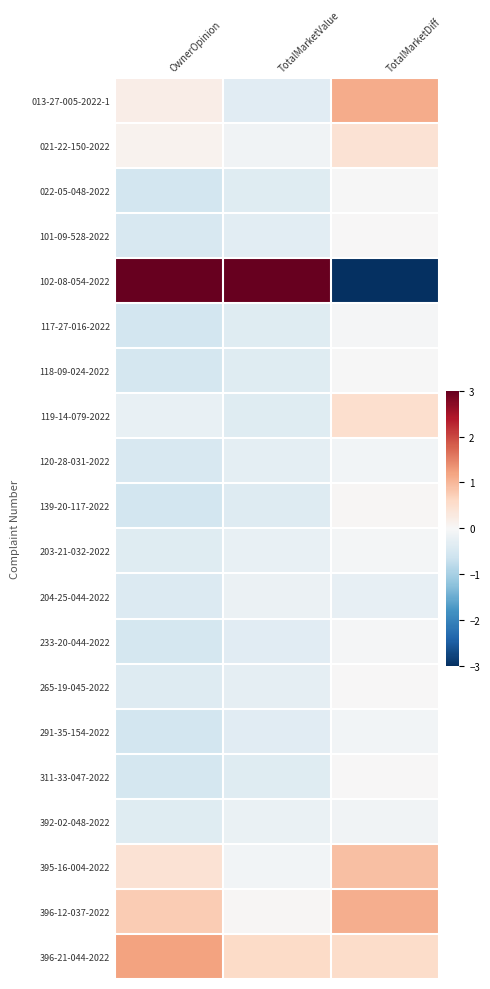

Reading left to right, transcribe all the data shown in this chart.

013-27-005-2022-1: OwnerOpinion=0.2	TotalMarketValue=-0.3	TotalMarketDiff=1.1
021-22-150-2022: OwnerOpinion=0.1	TotalMarketValue=-0.1	TotalMarketDiff=0.4
022-05-048-2022: OwnerOpinion=-0.6	TotalMarketValue=-0.4	TotalMarketDiff=-0.0
101-09-528-2022: OwnerOpinion=-0.5	TotalMarketValue=-0.3	TotalMarketDiff=0.0
102-08-054-2022: OwnerOpinion=3.8	TotalMarketValue=4.3	TotalMarketDiff=-4.0
117-27-016-2022: OwnerOpinion=-0.5	TotalMarketValue=-0.4	TotalMarketDiff=-0.0
118-09-024-2022: OwnerOpinion=-0.5	TotalMarketValue=-0.4	TotalMarketDiff=-0.0
119-14-079-2022: OwnerOpinion=-0.2	TotalMarketValue=-0.4	TotalMarketDiff=0.5
120-28-031-2022: OwnerOpinion=-0.5	TotalMarketValue=-0.3	TotalMarketDiff=-0.1
139-20-117-2022: OwnerOpinion=-0.6	TotalMarketValue=-0.4	TotalMarketDiff=0.0
203-21-032-2022: OwnerOpinion=-0.4	TotalMarketValue=-0.2	TotalMarketDiff=-0.1
204-25-044-2022: OwnerOpinion=-0.4	TotalMarketValue=-0.2	TotalMarketDiff=-0.3
233-20-044-2022: OwnerOpinion=-0.5	TotalMarketValue=-0.3	TotalMarketDiff=-0.0
265-19-045-2022: OwnerOpinion=-0.4	TotalMarketValue=-0.3	TotalMarketDiff=0.0
291-35-154-2022: OwnerOpinion=-0.6	TotalMarketValue=-0.3	TotalMarketDiff=-0.1
311-33-047-2022: OwnerOpinion=-0.5	TotalMarketValue=-0.4	TotalMarketDiff=0.0
392-02-048-2022: OwnerOpinion=-0.4	TotalMarketValue=-0.2	TotalMarketDiff=-0.1
395-16-004-2022: OwnerOpinion=0.4	TotalMarketValue=-0.1	TotalMarketDiff=0.9
396-12-037-2022: OwnerOpinion=0.8	TotalMarketValue=0.0	TotalMarketDiff=1.1
396-21-044-2022: OwnerOpinion=1.2	TotalMarketValue=0.6	TotalMarketDiff=0.6